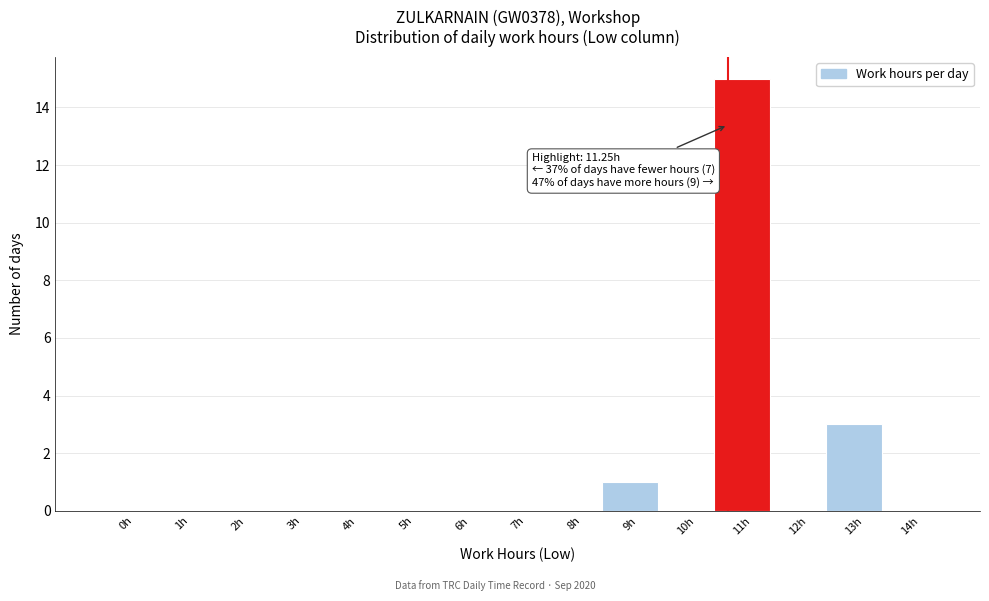

Reading left to right, list all the values displayed in this chart.

0h=0	1h=0	2h=0	3h=0	4h=0	5h=0	6h=0	7h=0	8h=0	9h=1	10h=0	11h=15	12h=0	13h=3	14h=0